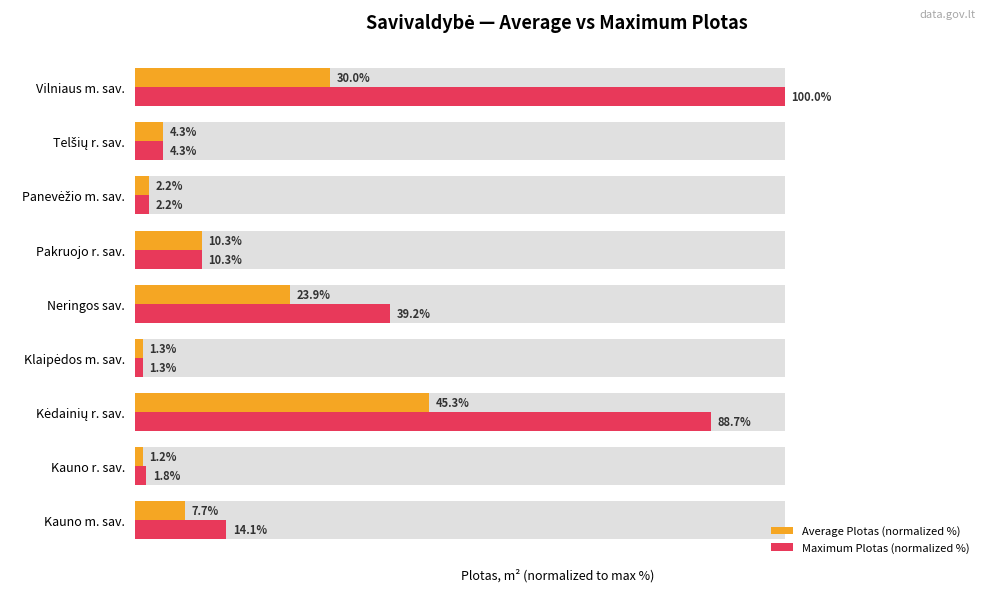

At Neringos sav., list the series in order from smallest to largest.

Average Plotas (normalized %), Maximum Plotas (normalized %)